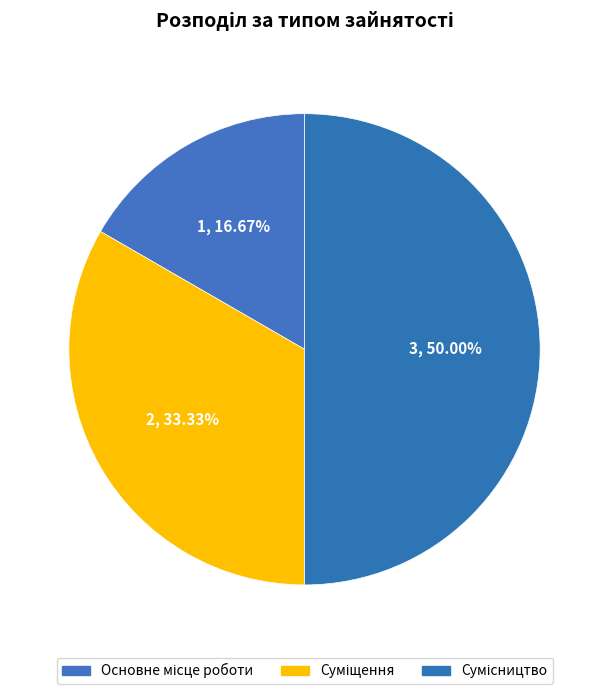

How many slices are in this pie chart?

3